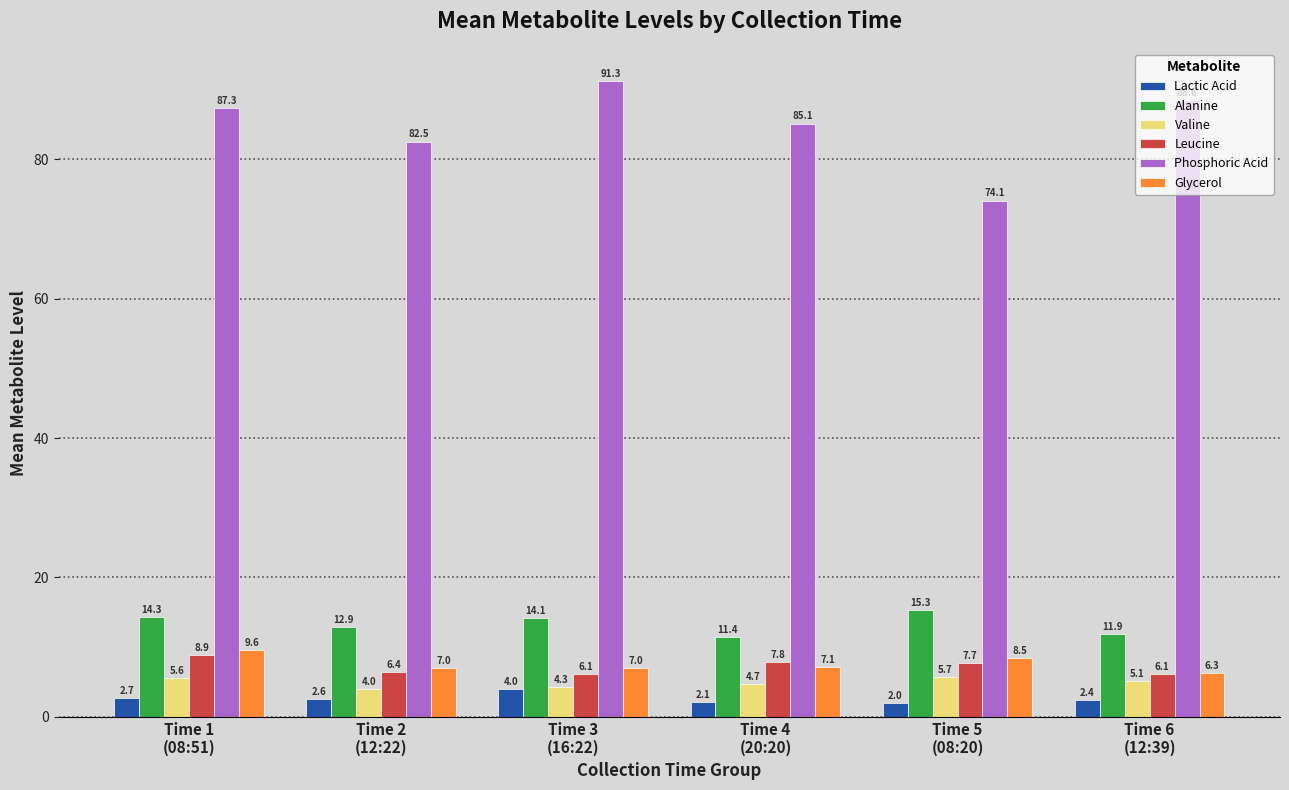

Which label corresponds to the largest value in the chart?

Time 3
(16:22)